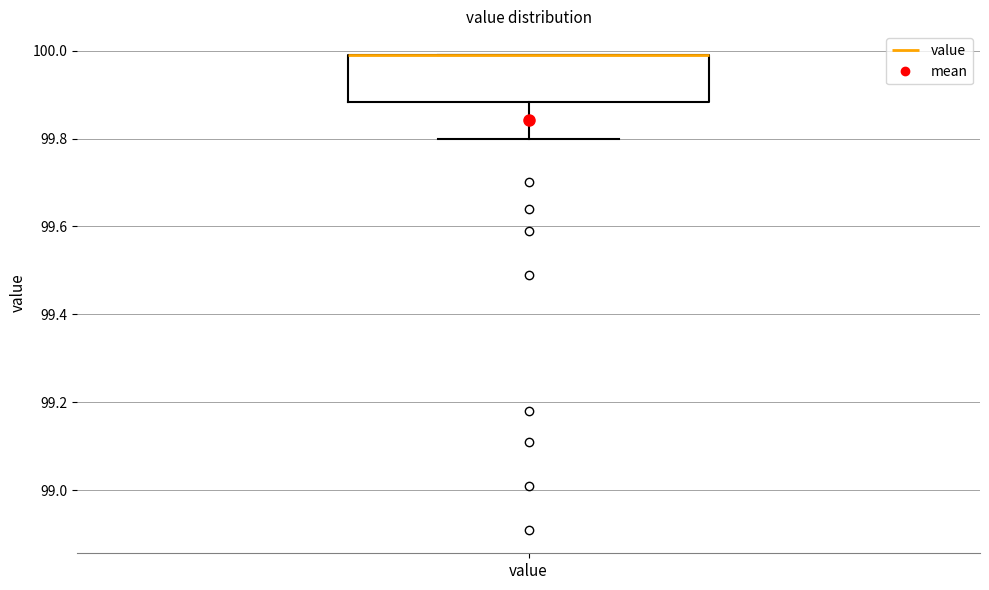

Transcribe this box plot: give where the median line is, the range the box spans, and where the two whiskers end, as read against the y-axis. The values are not printed on the chart, so give them approximately, as read against the axis.

median 100.00 (drawn on the box's upper edge), box 99.88 to 100.00, whiskers 99.80 to 100.00